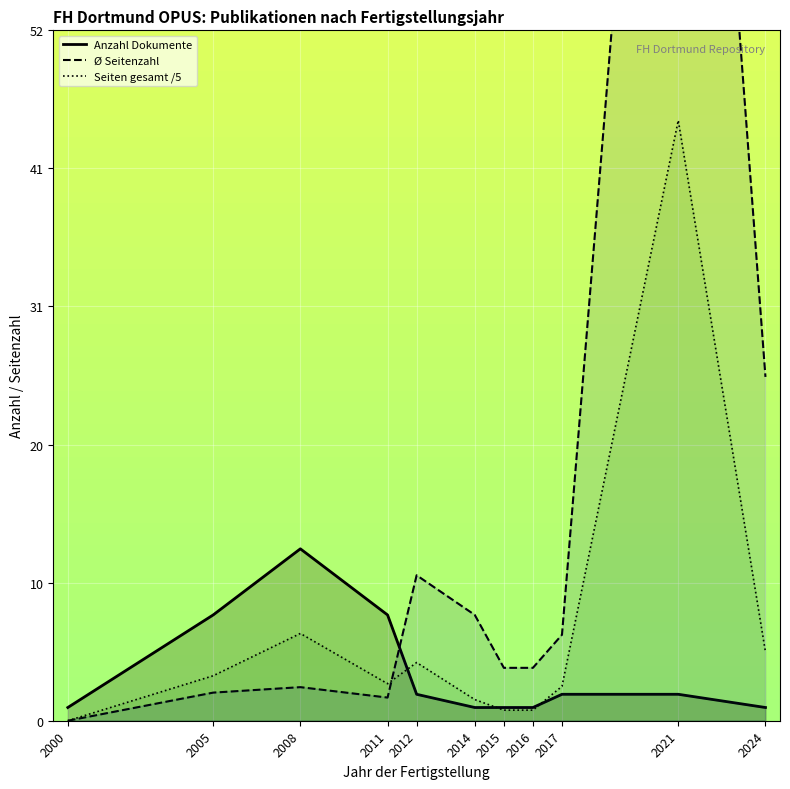

Does the chart display data point markers on the line(s)?

No